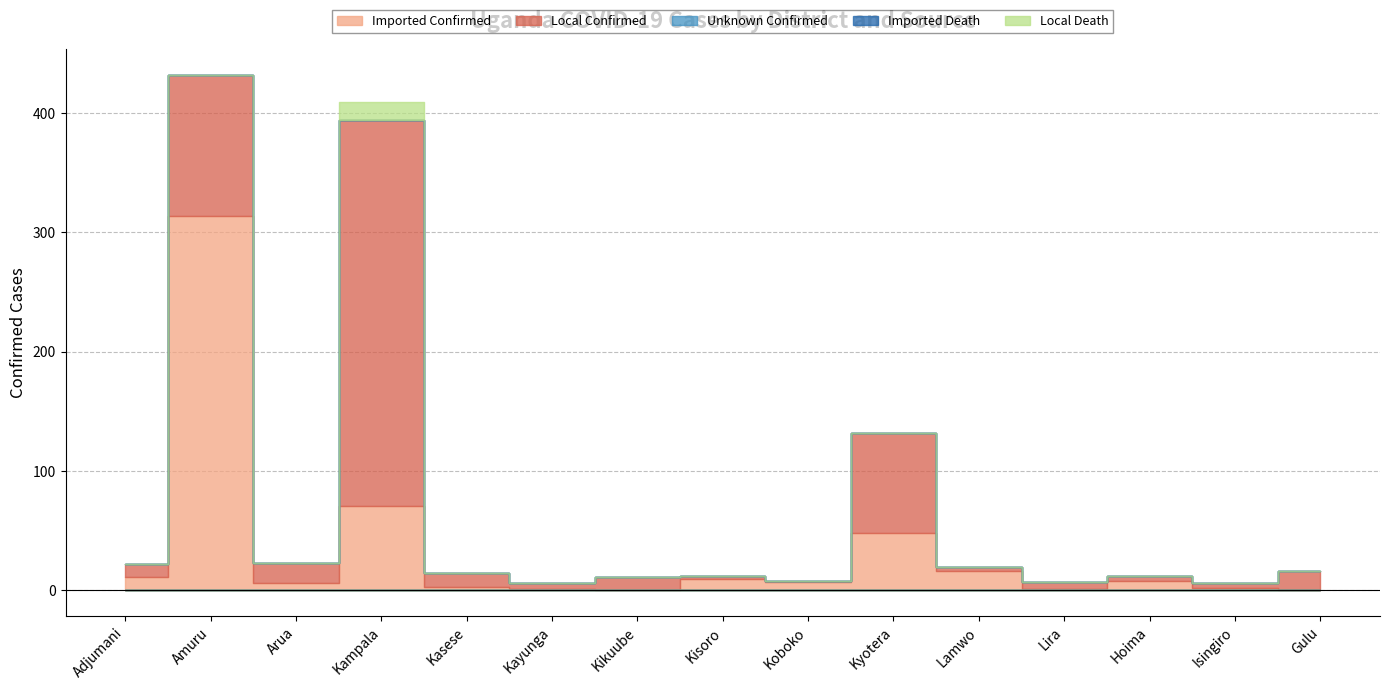

True or false: Imported Confirmed and Local Death cross at least once.

False